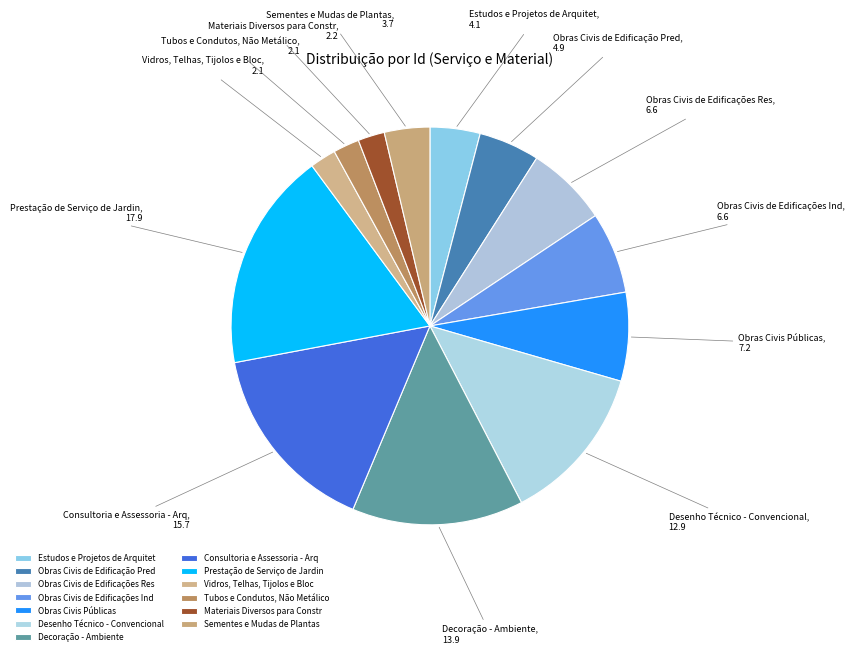

How many slices are in this pie chart?

13